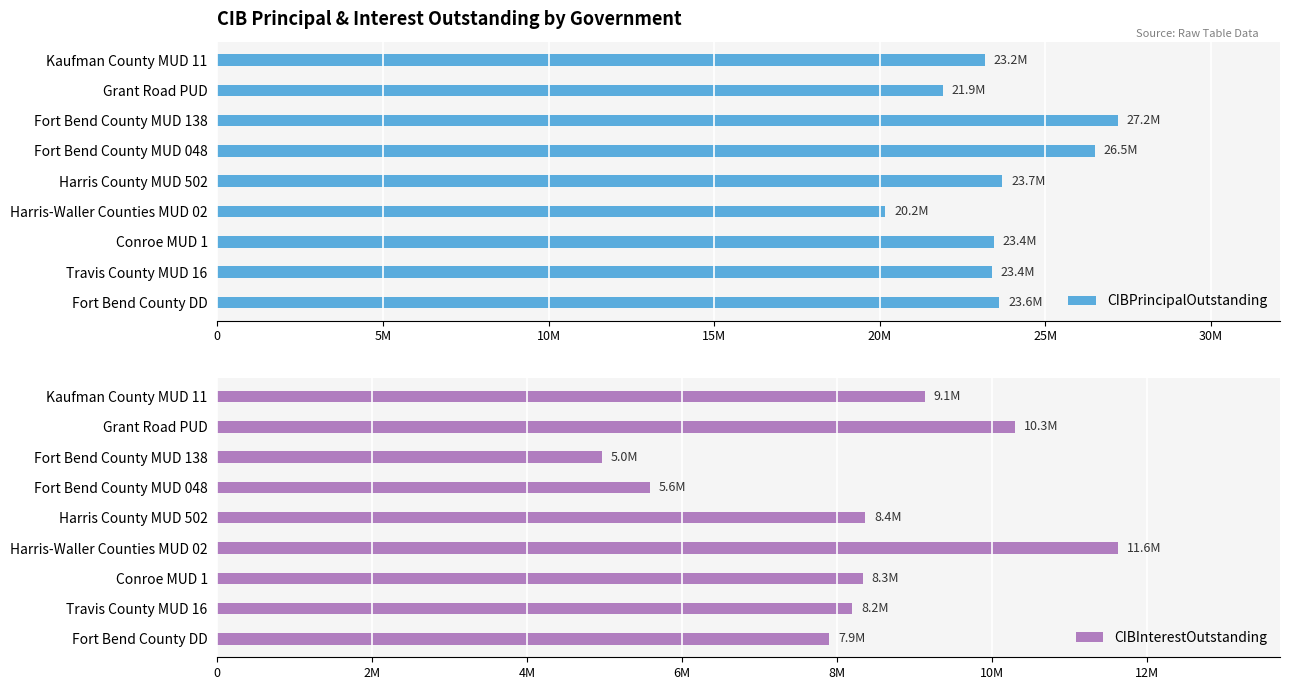

What is the average value of the CIBPrincipalOutstanding series?

23672777.8